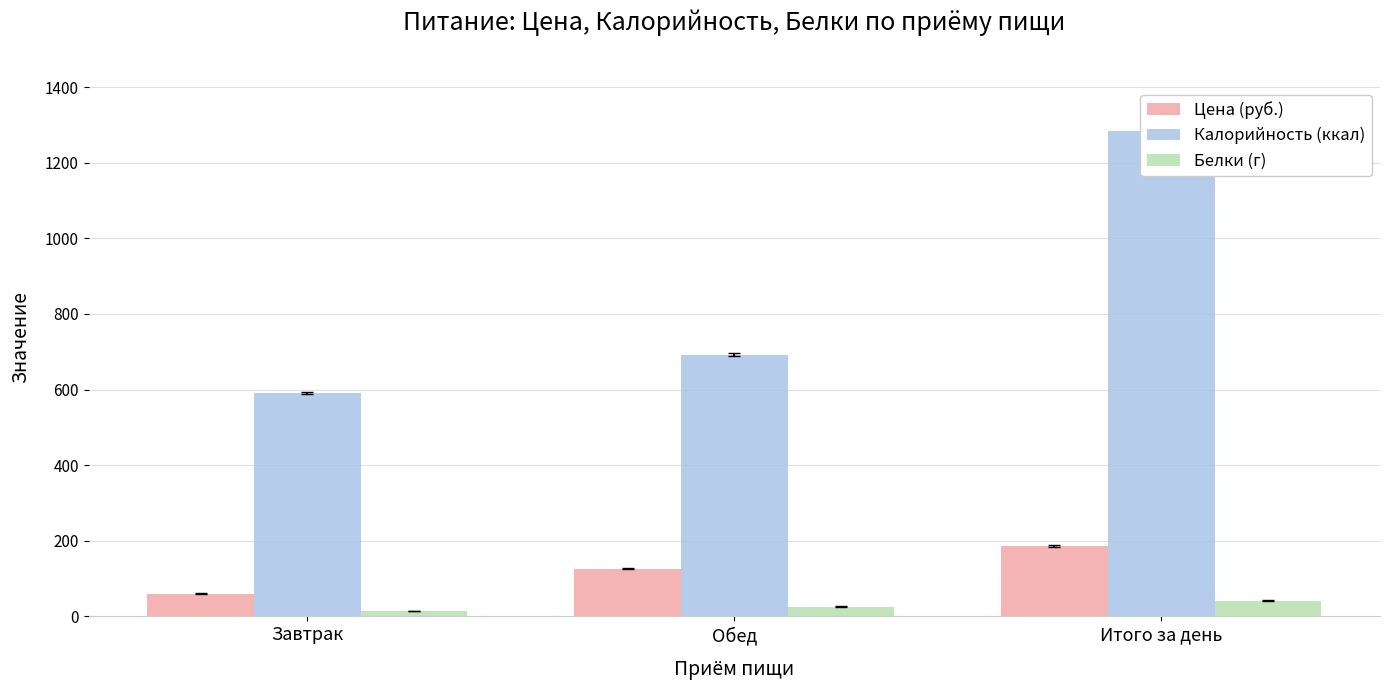

What are all the series names shown in the legend?

Цена (руб.), Калорийность (ккал), Белки (г)